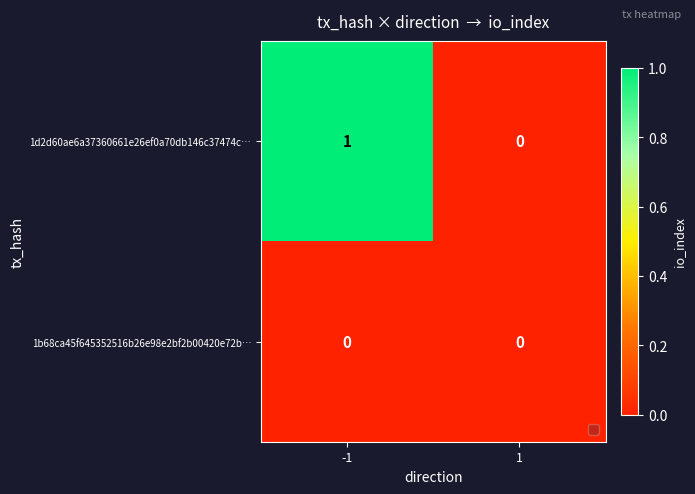

At which category is the sum across all series the highest?

-1